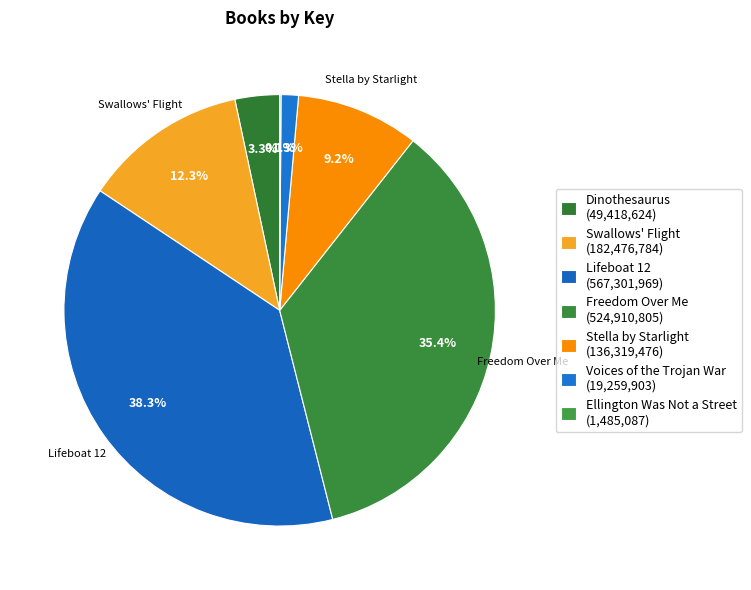

Which category has the smallest portion of the pie?

Ellington Was Not a Street